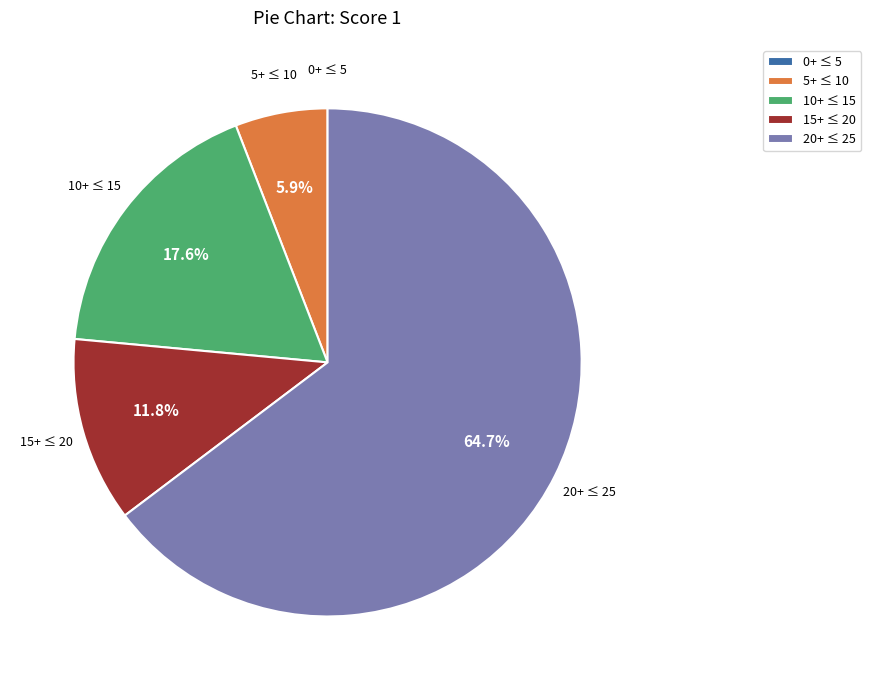

Which category has the biggest portion of the pie?

20+ ≤ 25